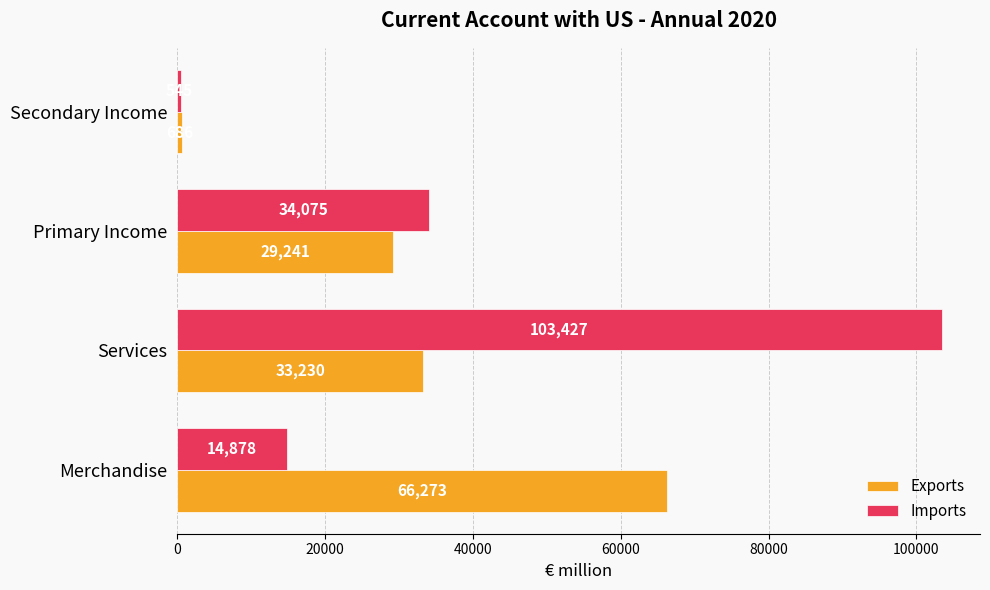

Between Merchandise and Primary Income, which series saw the biggest shift?

Exports